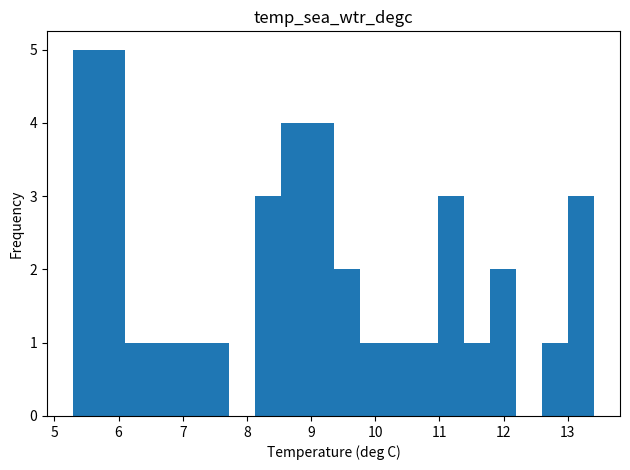

How tall is the bar that spans 13.0 to 13.4 on the x-axis? Neither the bar edges nor the heights are printed on the chart, so give them approximately, as read against the axes.

3